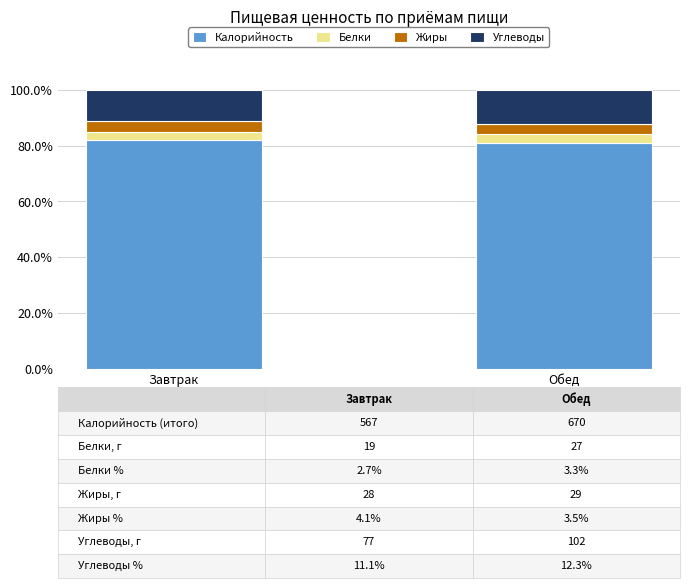

What is the total value across all series at Завтрак?

100.0